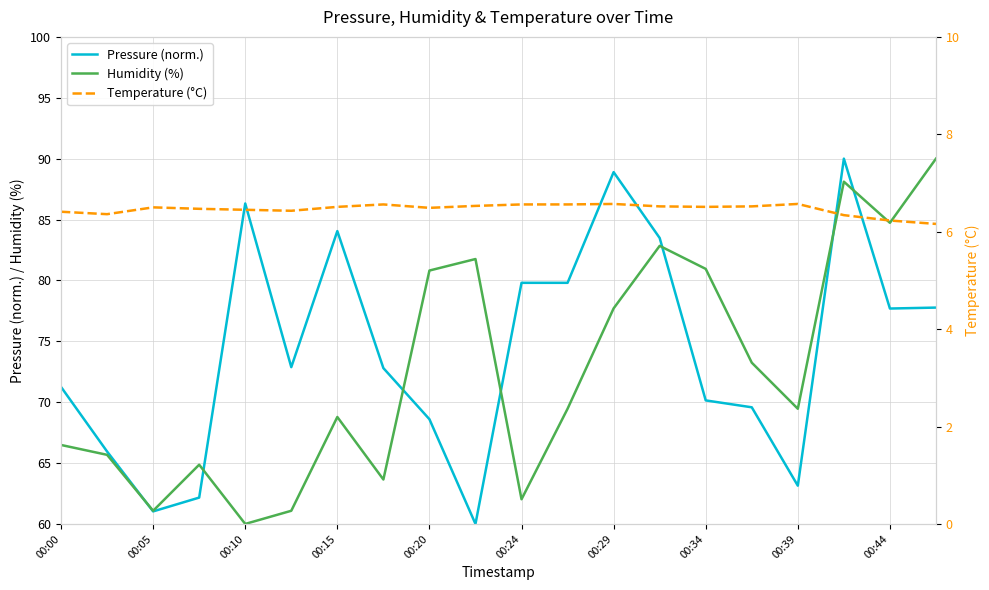

The value of Pressure (norm.) at 00:29 is 88.9. True or false?

True